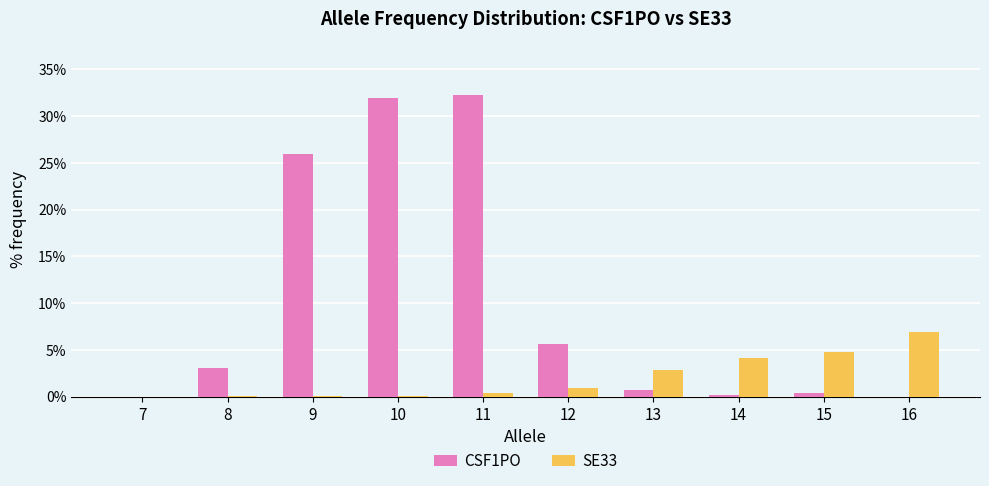

Are the bars horizontal?

No